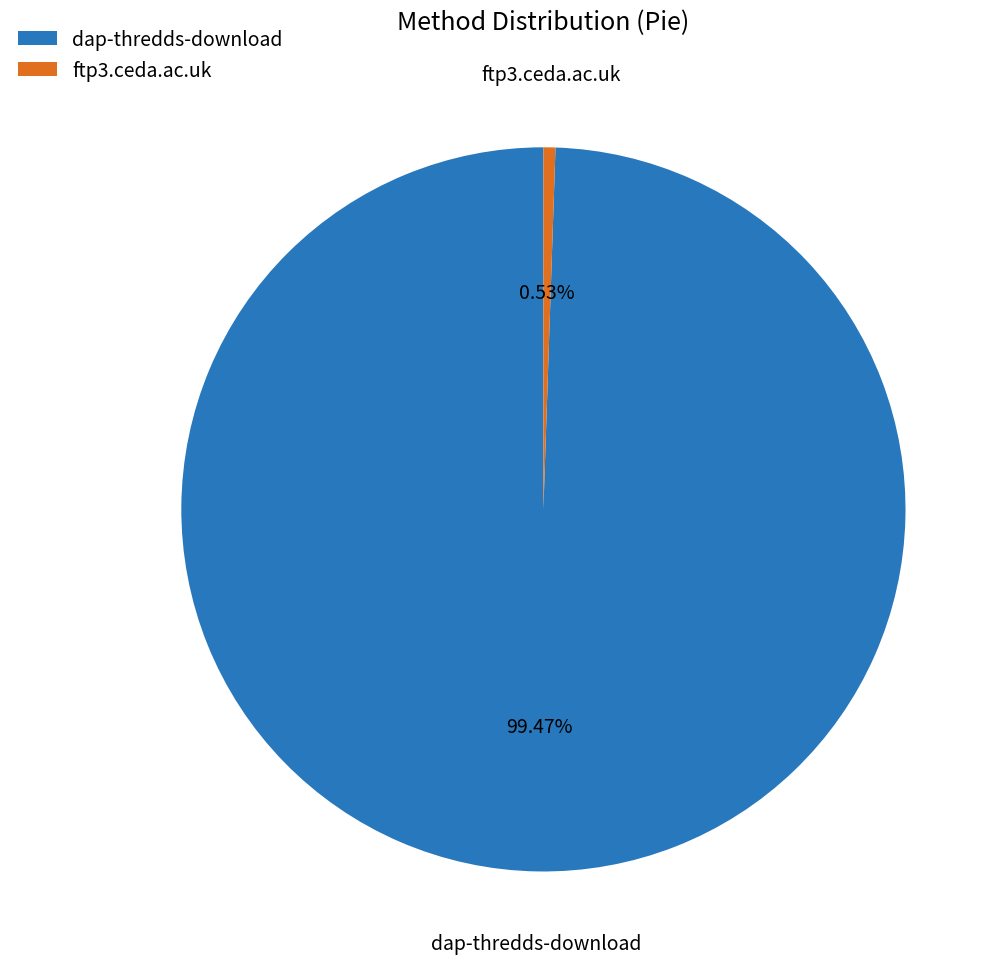

To the nearest percent, what is the difference between the largest and smallest slice percentages?

99%